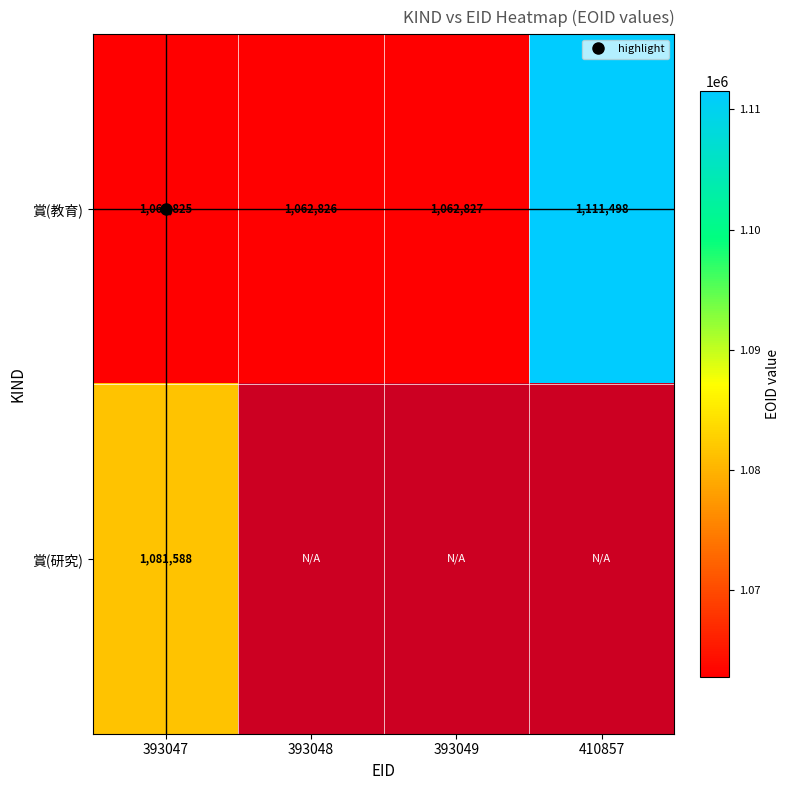

How many data points in 賞(教育) are less than 1062827?

2